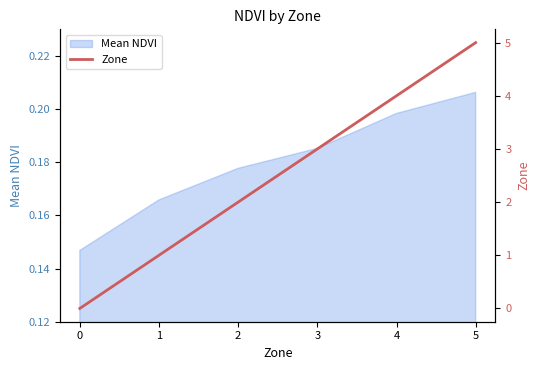

Rank the categories by value from lowest to highest.

0, 1, 2, 3, 4, 5